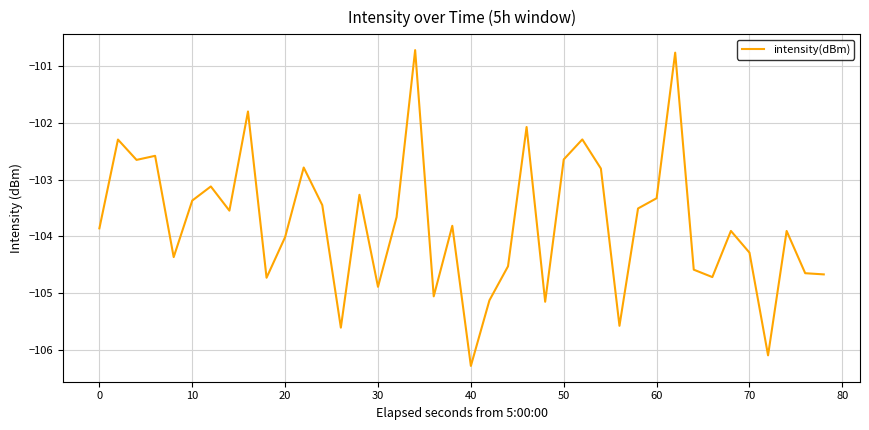

Count the number of data series in this chart.

1